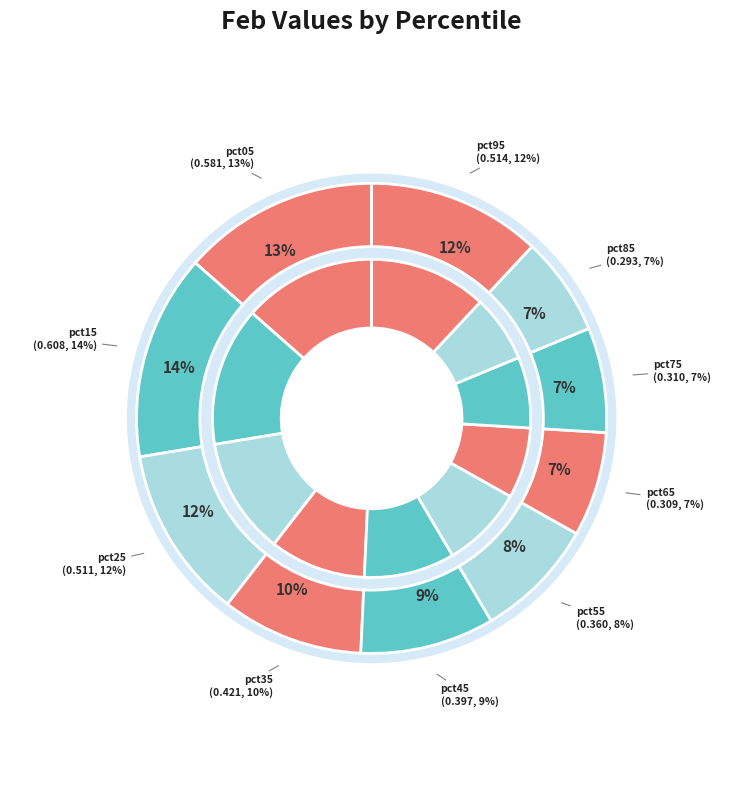

To the nearest percent, what portion does pct05 represent?

13%